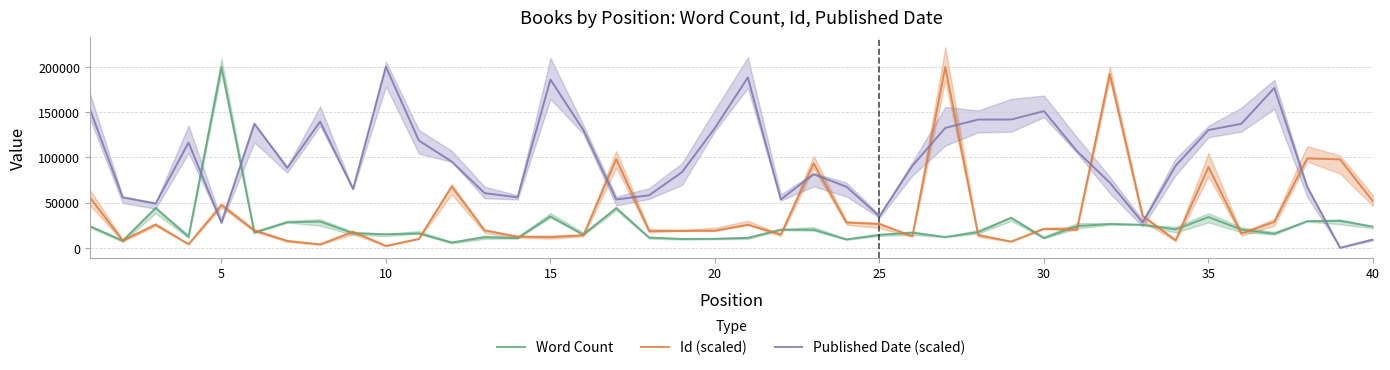

What is the maximum value for Id (scaled)?

200000.0